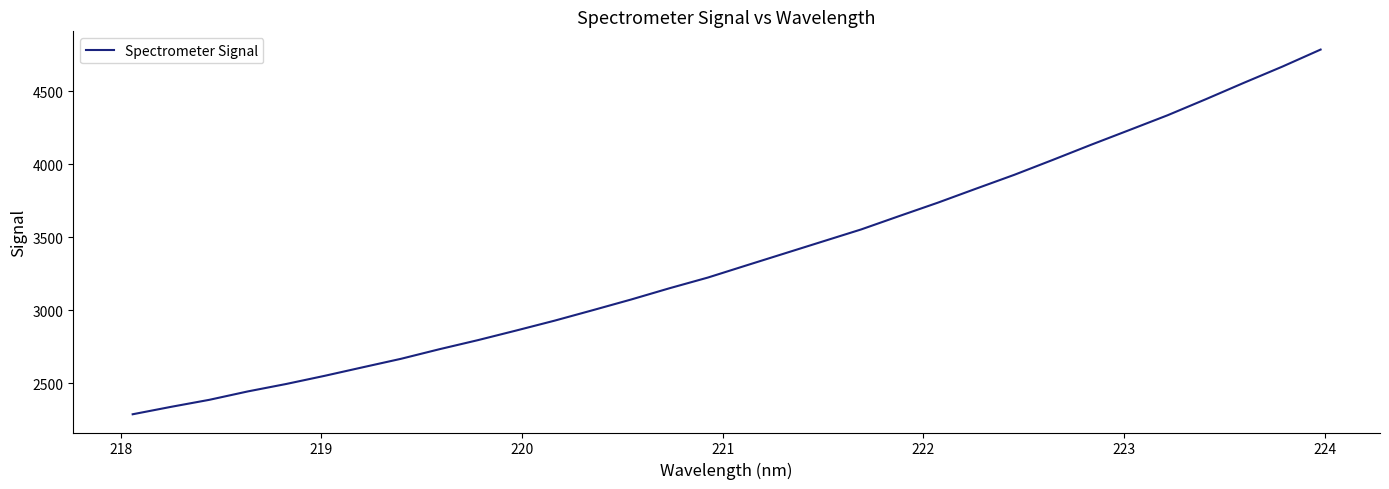

What is the maximum value shown in the chart?

4784.1